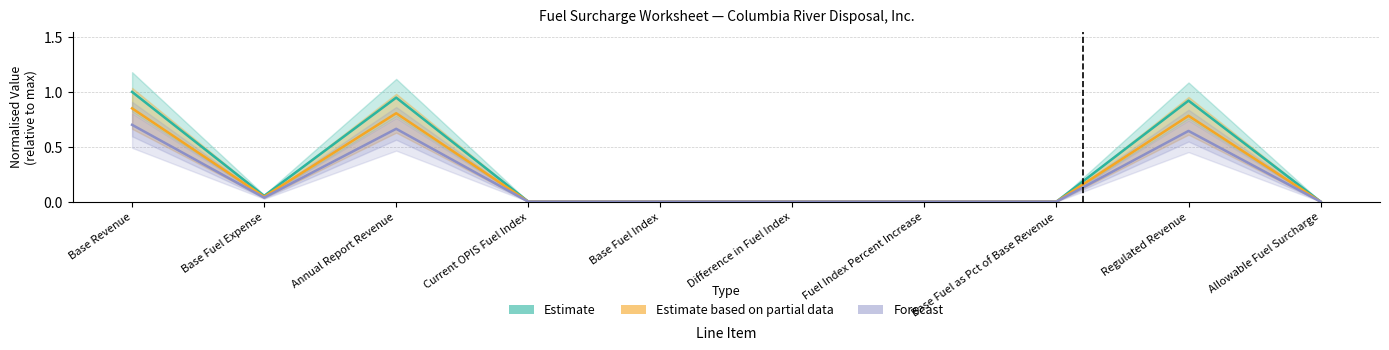

Between Base Fuel as Pct of Base Revenue and Base Fuel Expense, which is larger?

Base Fuel Expense